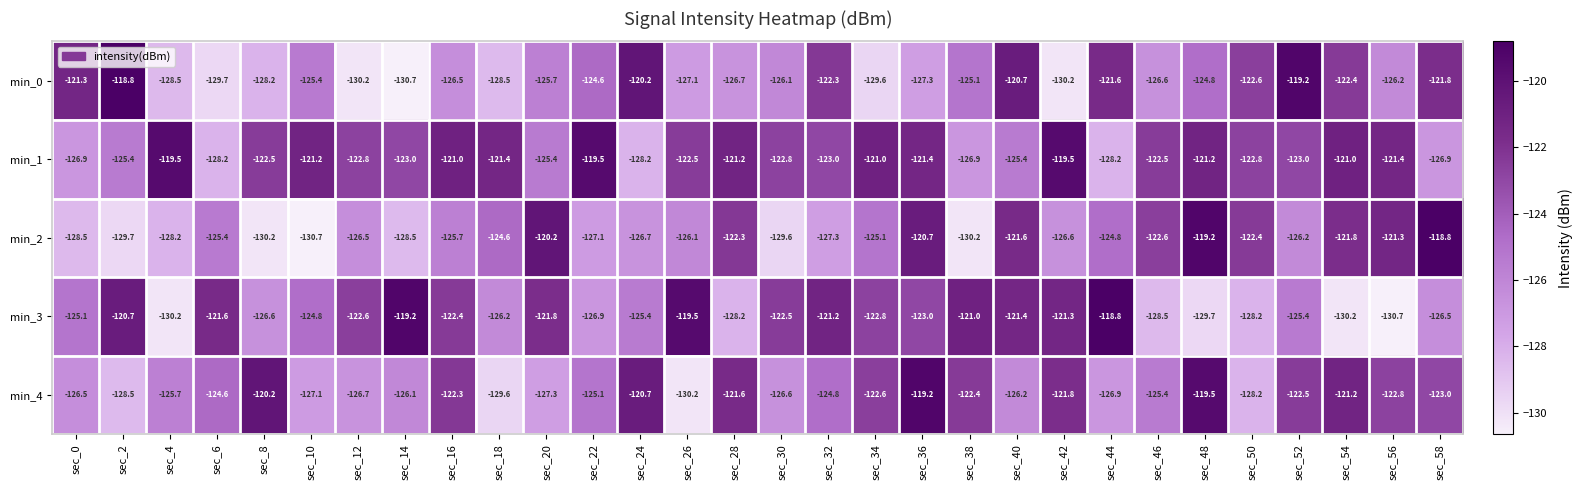

What is the total value across all series at sec_24?

-621.2